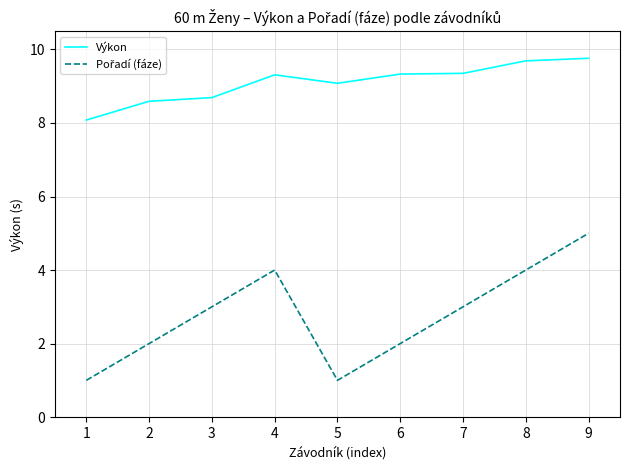

What is the minimum value shown in the chart?

1.0